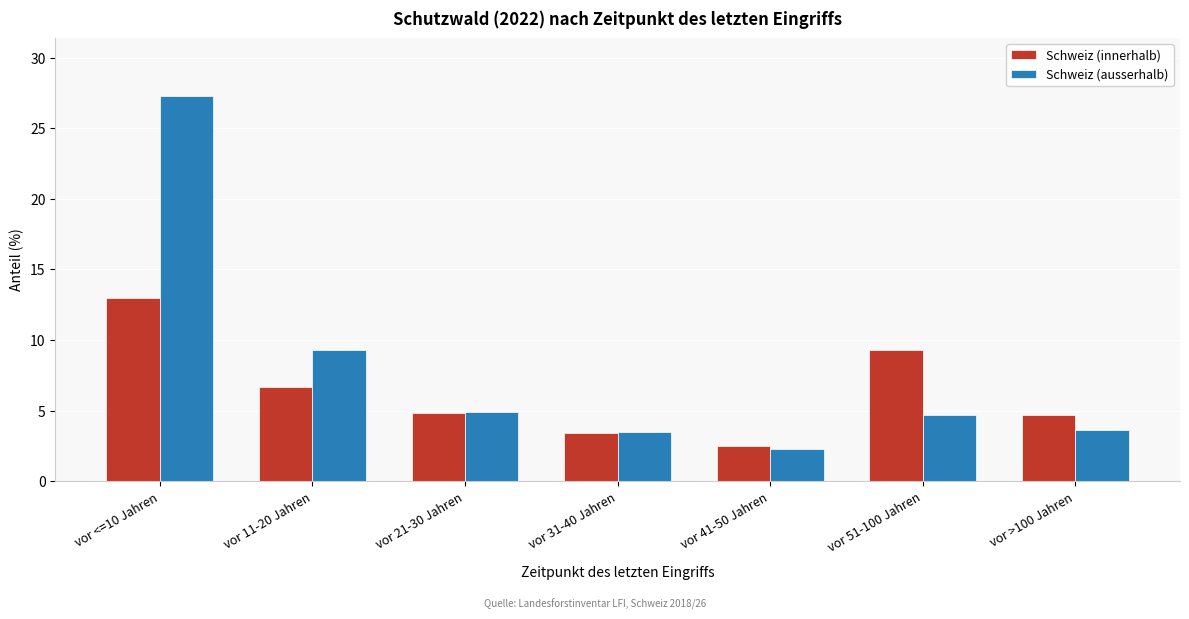

What is the difference between the maximum and minimum values in the Schweiz (ausserhalb) series?

25.0